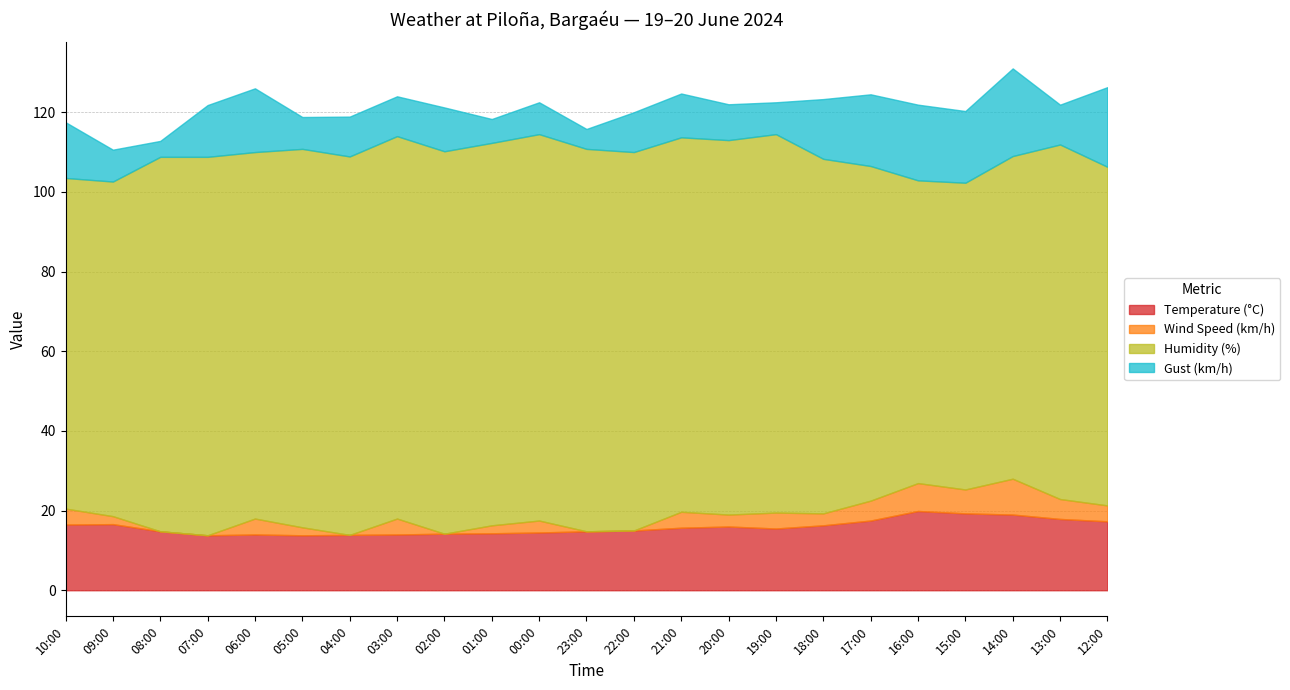

Which series has the widest spread of values?

Humidity (%)